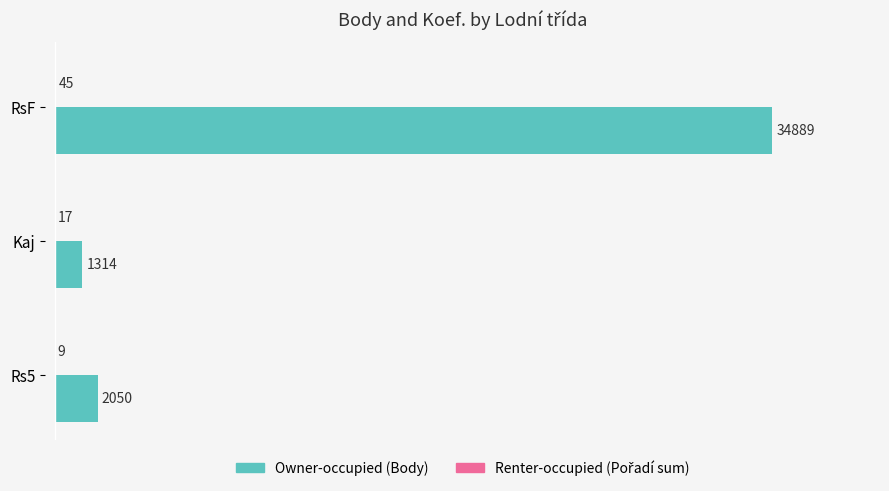

Is it true that Owner-occupied (Body) equals 34889 at RsF?

True